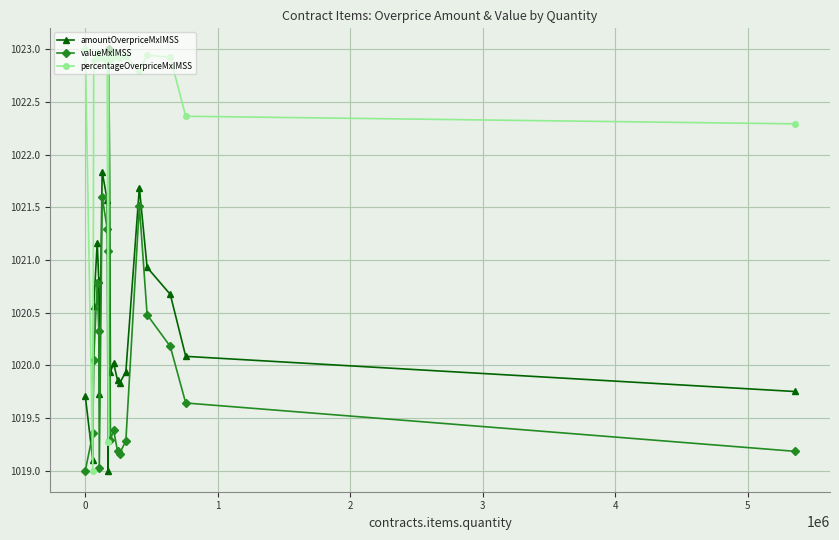

At how many categories does at least one series exceed 1021?

19